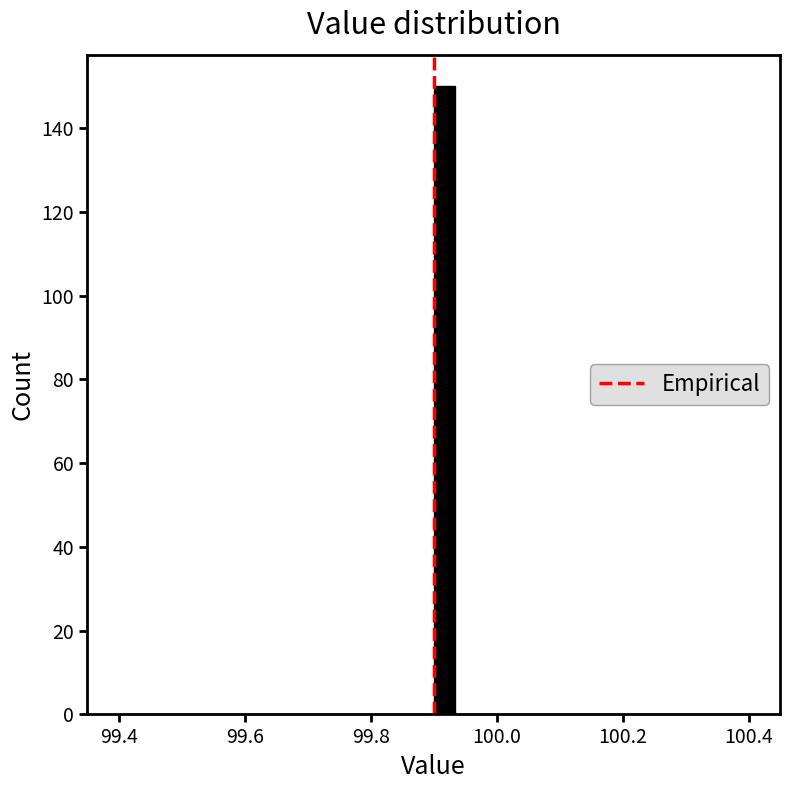

Read against the x-axis, roughly where is the centre of the tallest bar?

99.92